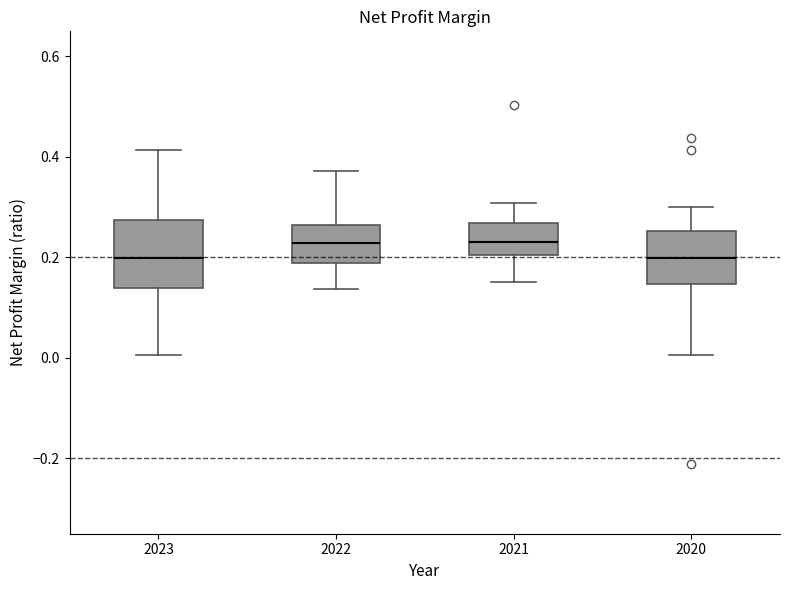

Reading left to right, transcribe this box plot: for each box, give where its median line is, the range the box spans, and where its two whiskers end, as read against the y-axis. The values are not printed on the chart, so give them approximately, as read against the axis.

2023: median 0.20, box 0.14 to 0.28, whiskers 0.00 to 0.42
2022: median 0.22, box 0.18 to 0.26, whiskers 0.14 to 0.38
2021: median 0.24, box 0.20 to 0.26, whiskers 0.16 to 0.30
2020: median 0.20, box 0.14 to 0.26, whiskers 0.00 to 0.30